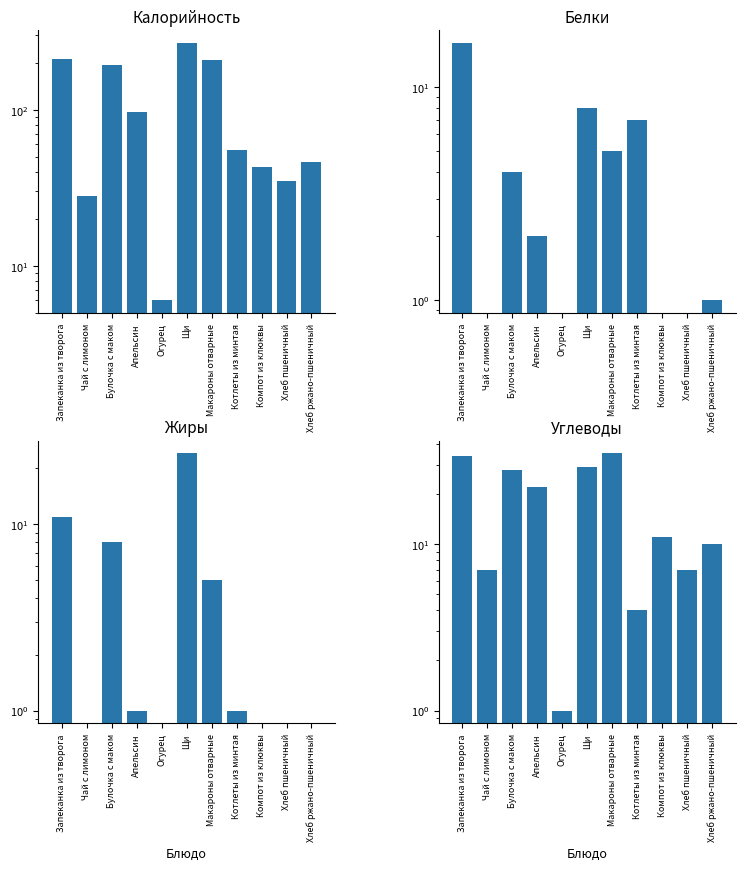

Which category has the highest value across all series?

Щи